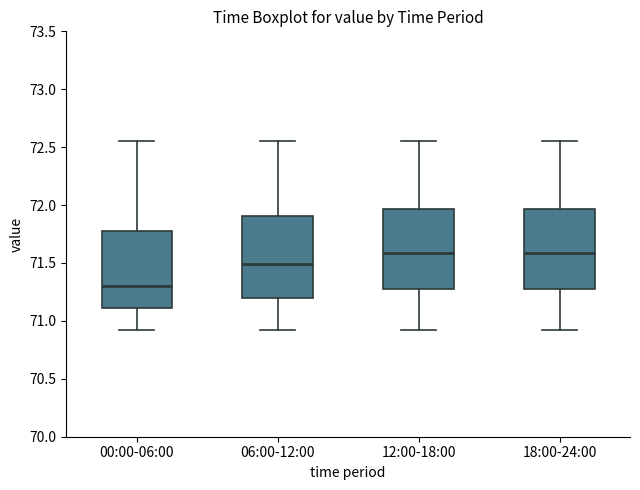

Reading left to right, read every box against the y-axis: the position of its median line, the range the box covers, and the ends of its whiskers. The values are not printed on the chart, so give them approximately, as read against the axis.

00:00-06:00: median 71.30, box 71.10 to 71.80, whiskers 70.90 to 72.55
06:00-12:00: median 71.50, box 71.20 to 71.90, whiskers 70.90 to 72.55
12:00-18:00: median 71.60, box 71.30 to 71.95, whiskers 70.90 to 72.55
18:00-24:00: median 71.60, box 71.30 to 71.95, whiskers 70.90 to 72.55